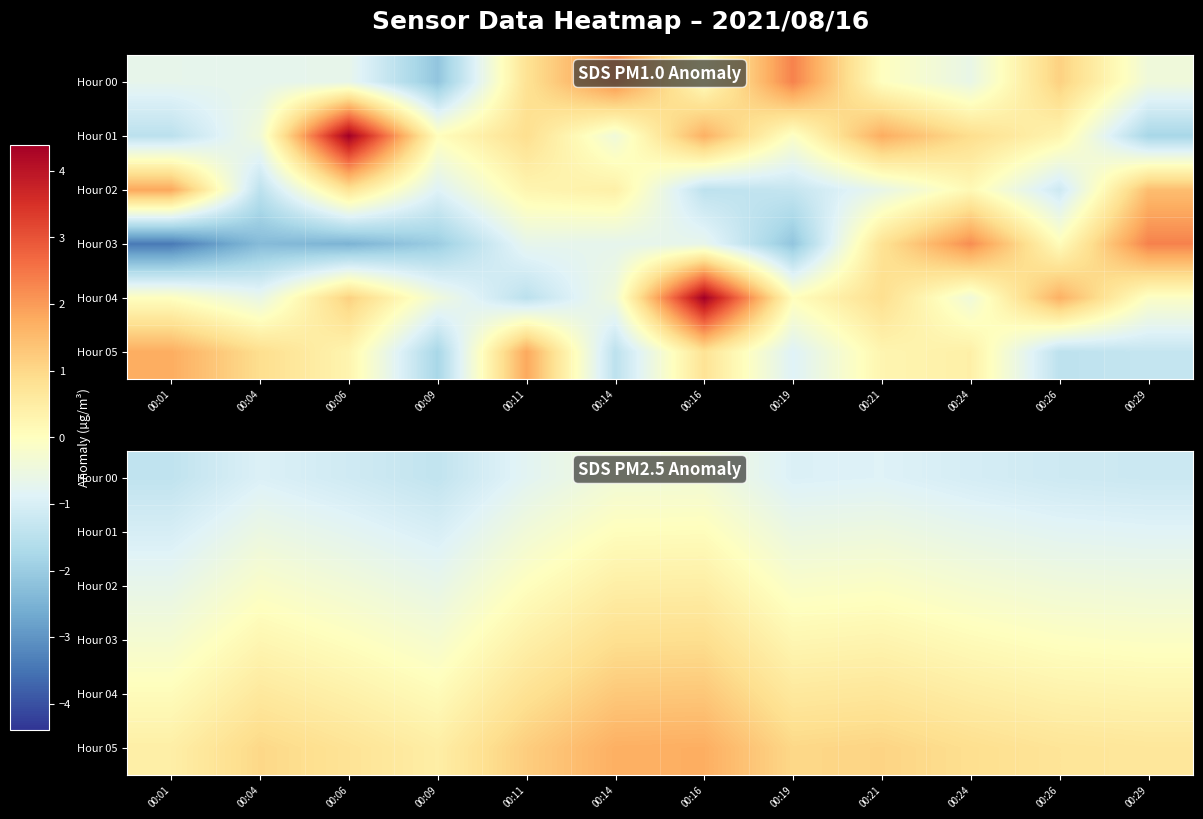

What is the approximate value of Hour 01 at 00:26?

-0.8